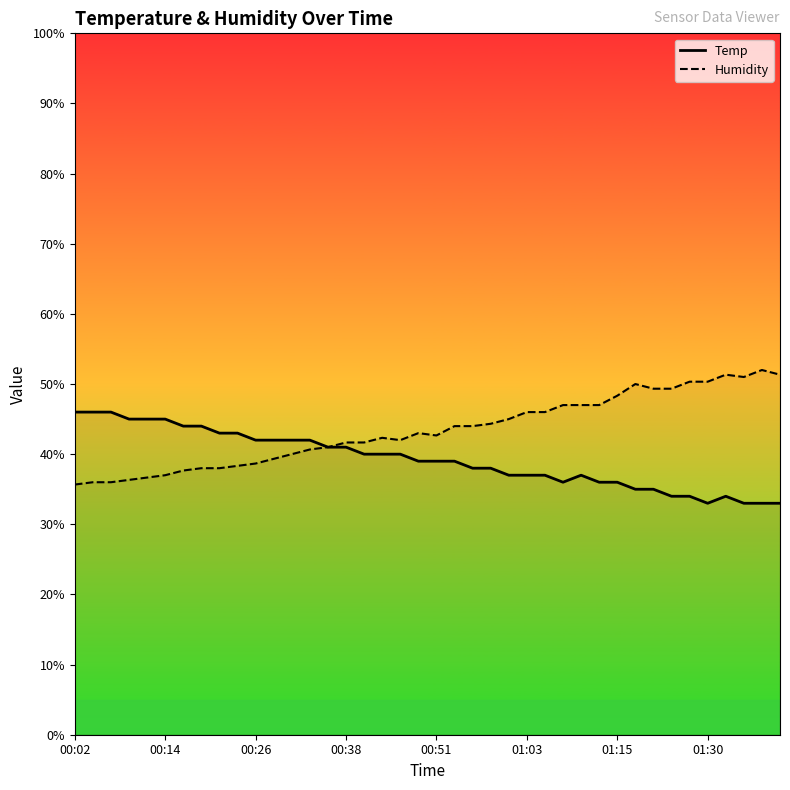

How many intersections are there between Temp and Humidity?

1